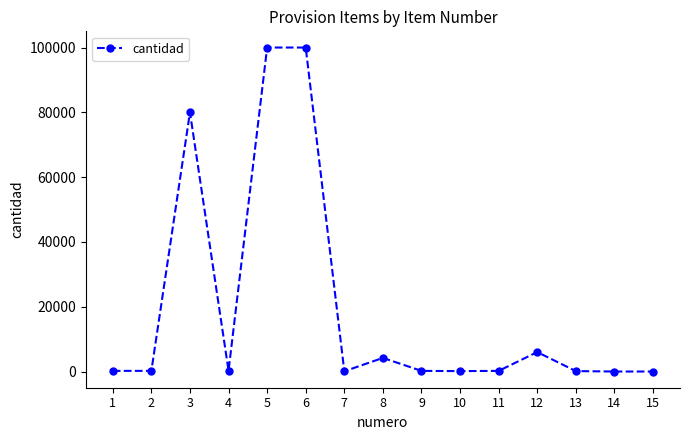

Count the number of categories in the chart.

15